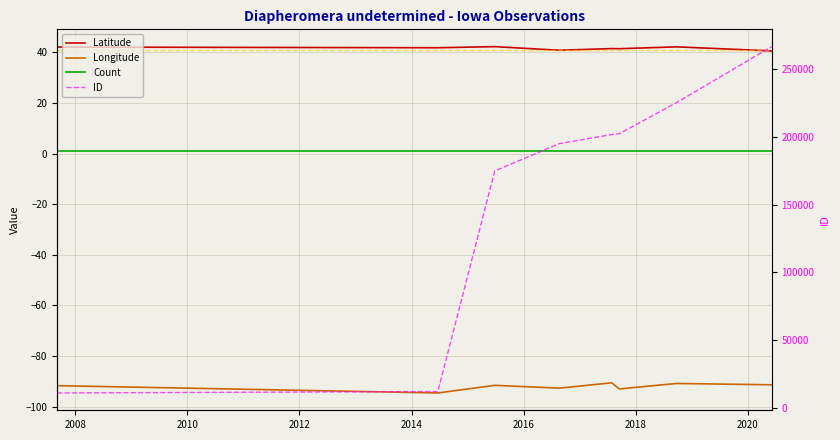

Is this an area chart (filled region under the line)?

No